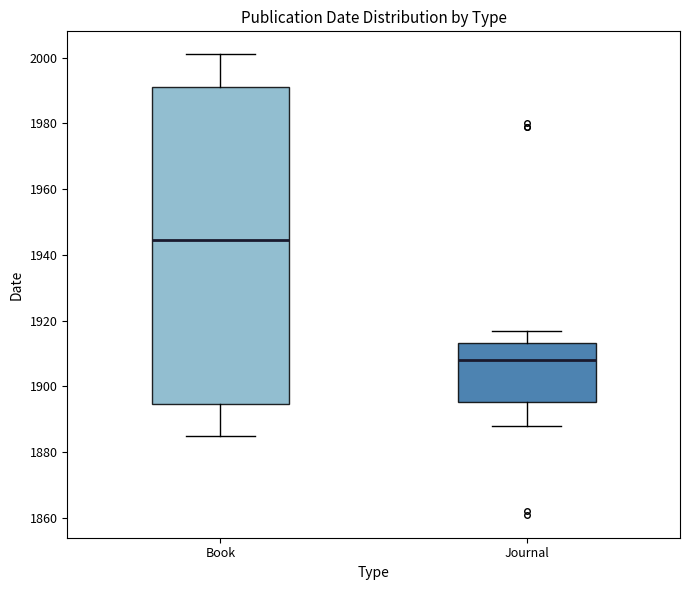

Where is the upper edge of the box for Journal on the y-axis? The values are not printed on the chart, so give them approximately, as read against the axis.

1914